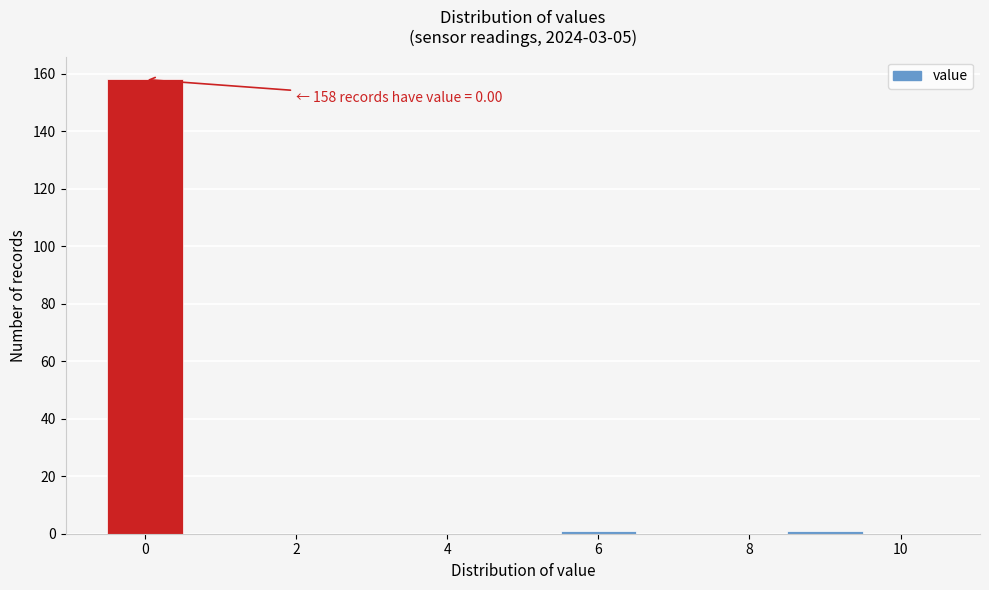

Which range on the x-axis has the tallest bar?

-0.5 to 0.5